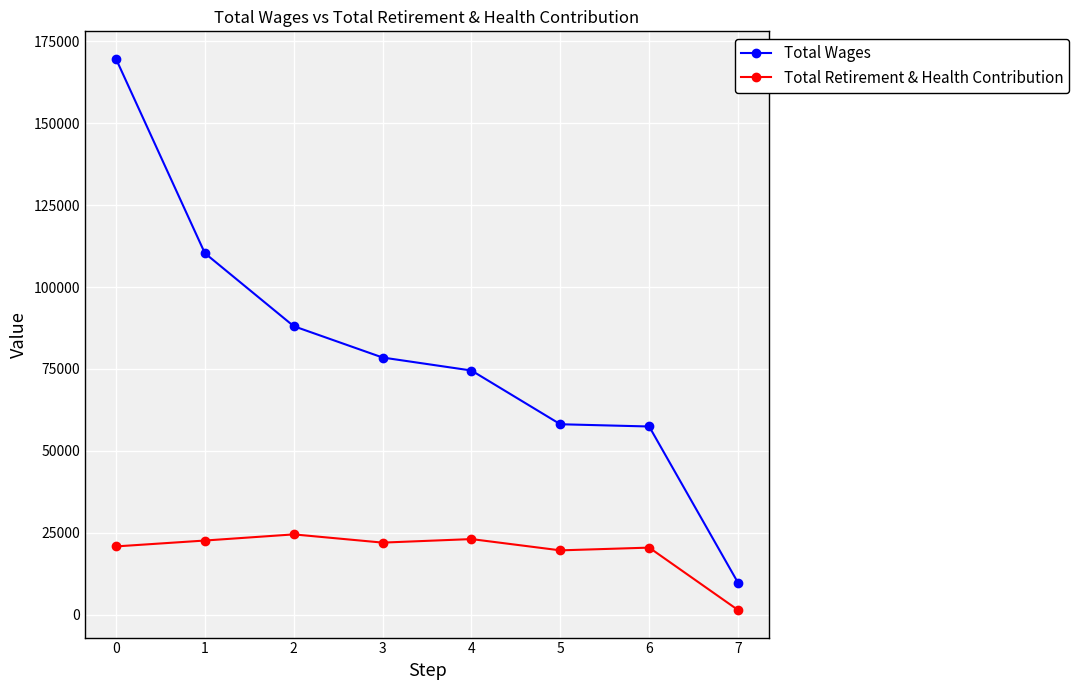

True or false: Total Retirement & Health Contribution and Total Wages cross at least once.

False